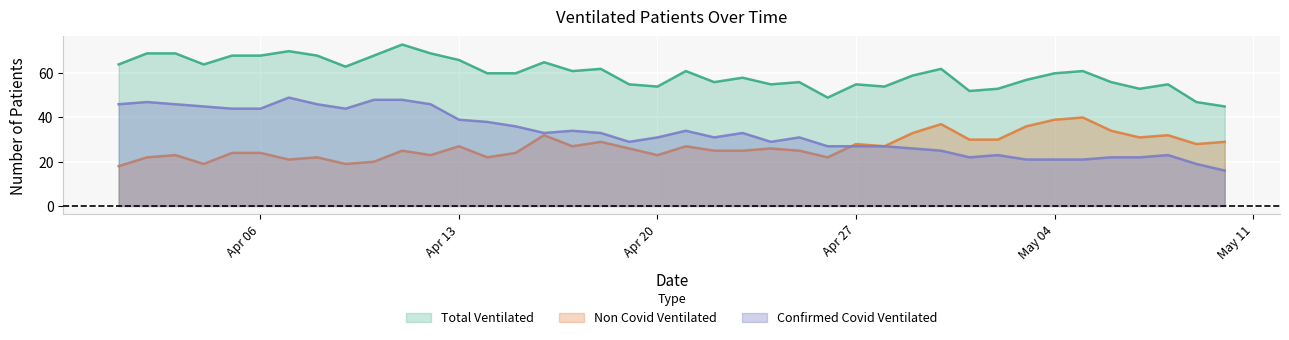

What are all the series names shown in the legend?

Total Ventilated, Non Covid Ventilated, Confirmed Covid Ventilated